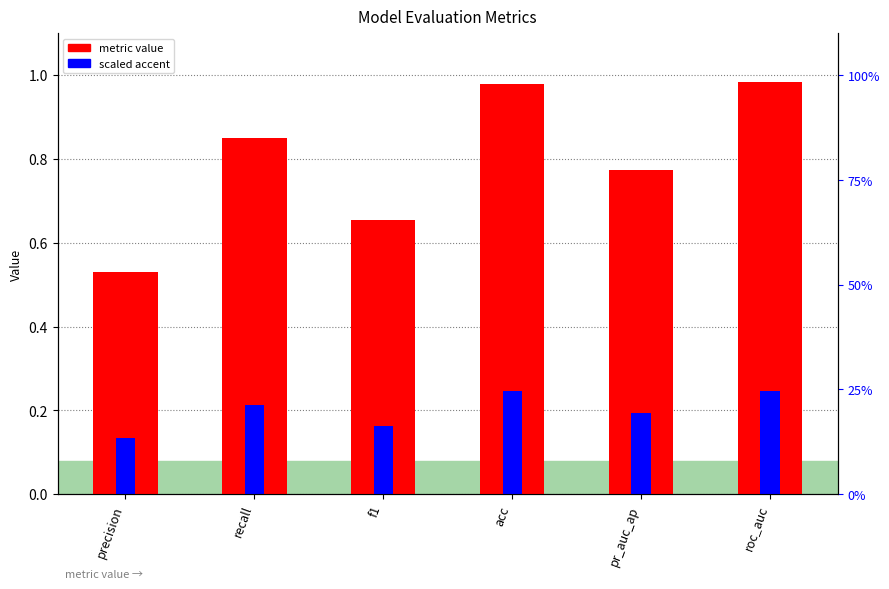

Is it true that scaled accent equals 0.0 at f1?

False